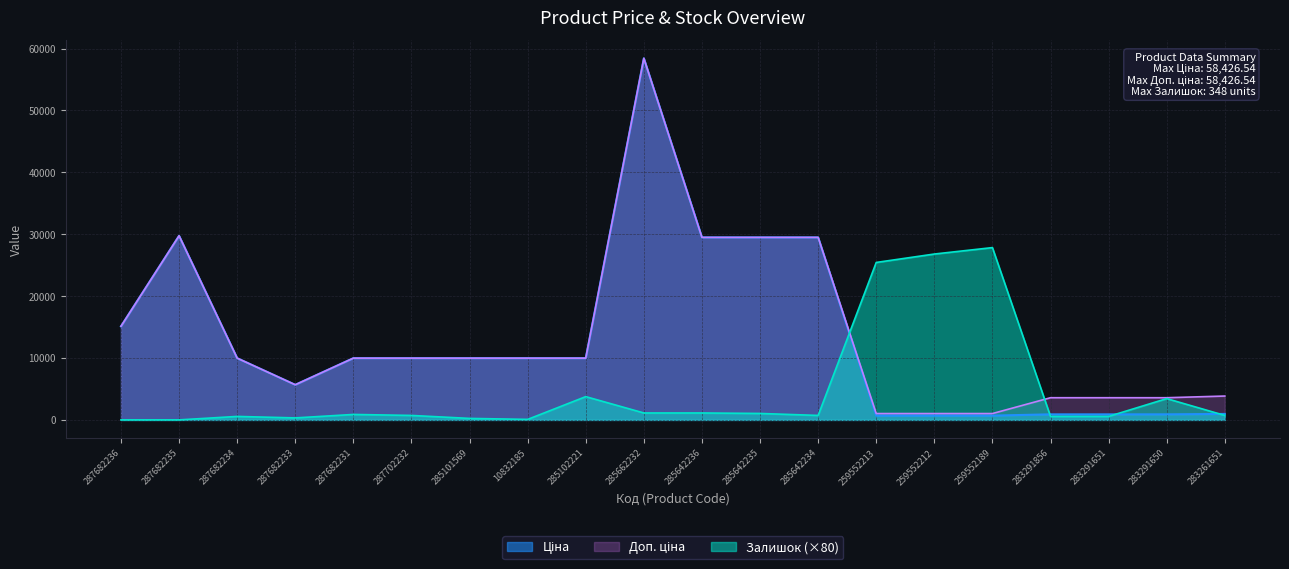

What is the label of the 1st point from the left?

287682236